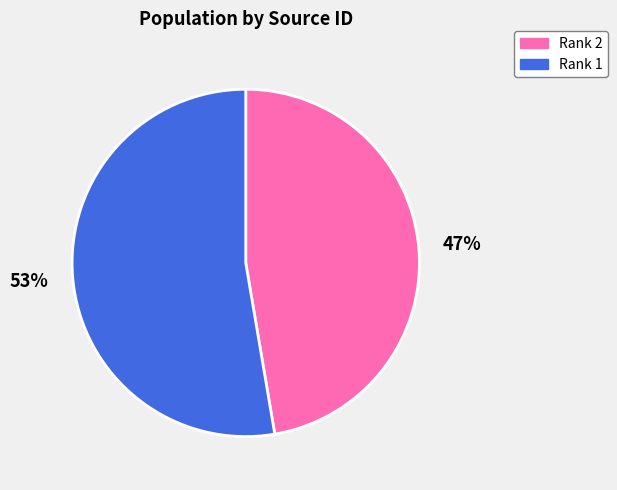

Rank the categories by value from highest to lowest.

Rank 1, Rank 2